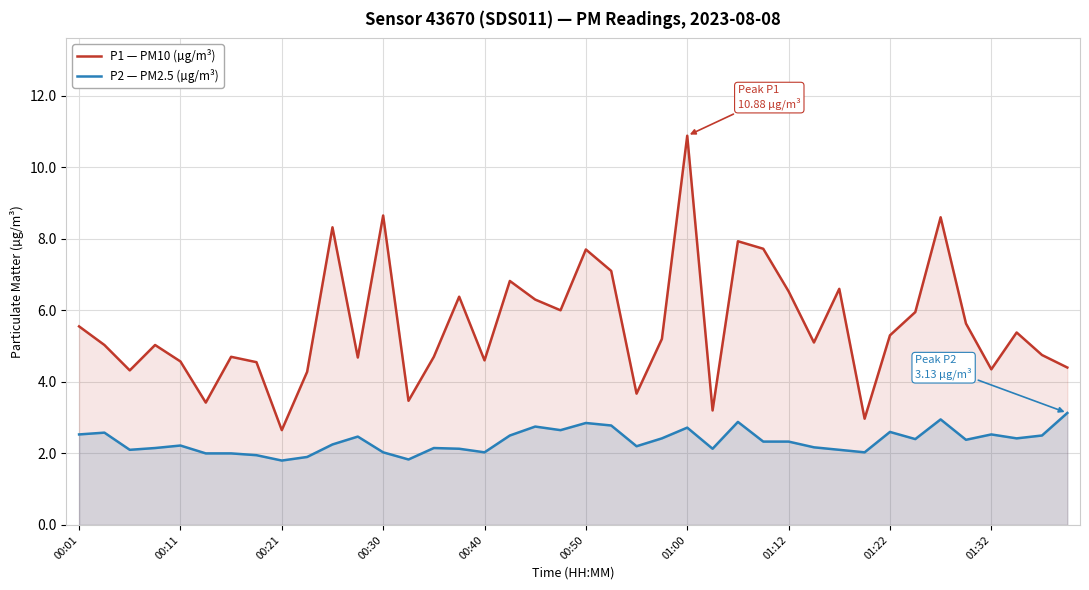

What is the difference between the maximum and minimum values in the P1 — PM10 (µg/m³) series?

8.2